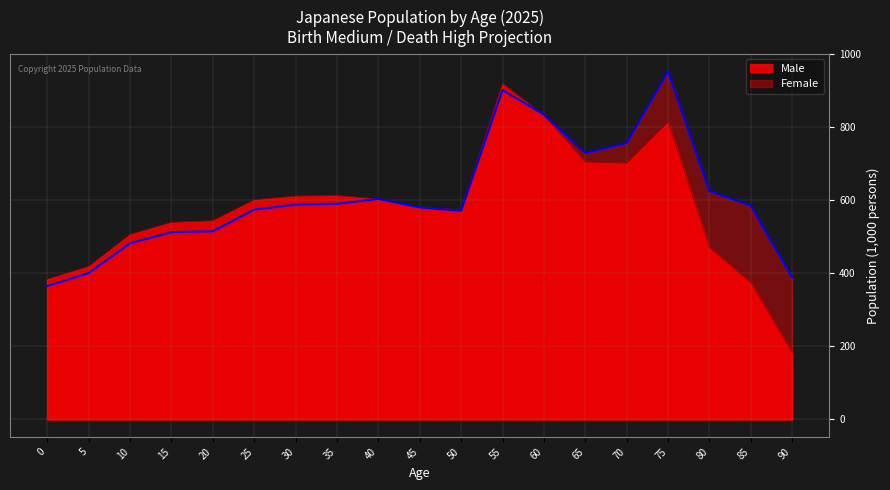

How many lines are shown in the chart?

2